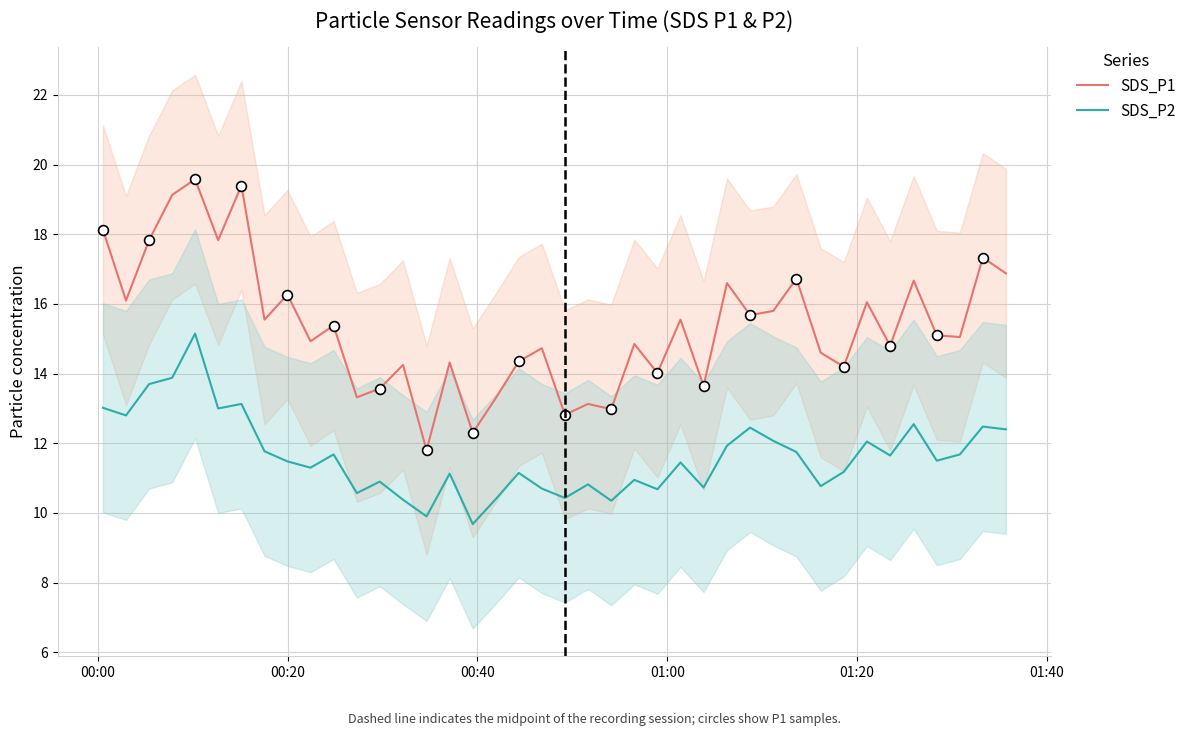

What are all the series names shown in the legend?

SDS_P1, SDS_P2